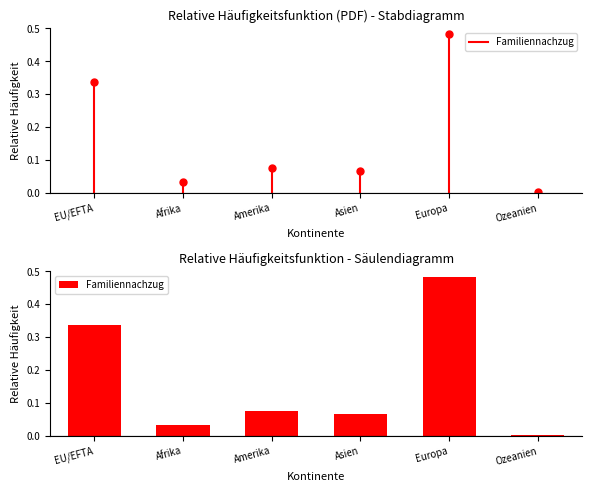

Count the number of categories in the chart.

6